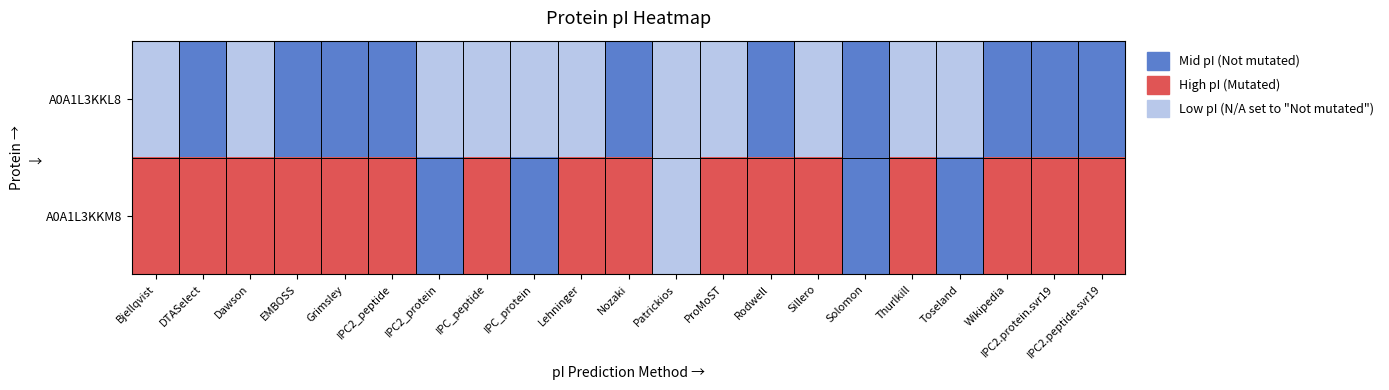

Reading left to right, transcribe all the data shown in this chart.

A0A1L3KKL8: Bjellqvist=2	DTASelect=0	Dawson=2	EMBOSS=0	Grimsley=0	IPC2_peptide=0	IPC2_protein=2	IPC_peptide=2	IPC_protein=2	Lehninger=2	Nozaki=0	Patrickios=2	ProMoST=2	Rodwell=0	Sillero=2	Solomon=0	Thurlkill=2	Toseland=2	Wikipedia=0	IPC2.protein.svr19=0	IPC2.peptide.svr19=0
A0A1L3KKM8: Bjellqvist=1	DTASelect=1	Dawson=1	EMBOSS=1	Grimsley=1	IPC2_peptide=1	IPC2_protein=0	IPC_peptide=1	IPC_protein=0	Lehninger=1	Nozaki=1	Patrickios=2	ProMoST=1	Rodwell=1	Sillero=1	Solomon=0	Thurlkill=1	Toseland=0	Wikipedia=1	IPC2.protein.svr19=1	IPC2.peptide.svr19=1